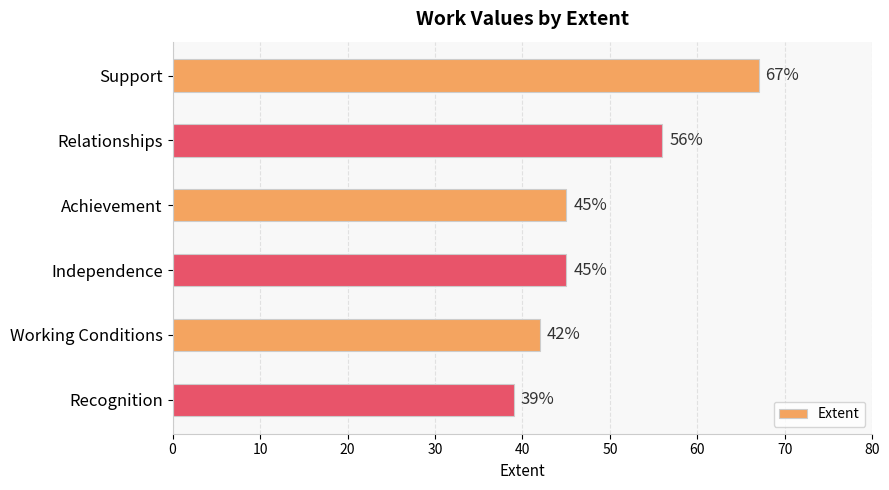

What is the approximate value at Recognition, to the nearest 5?

40